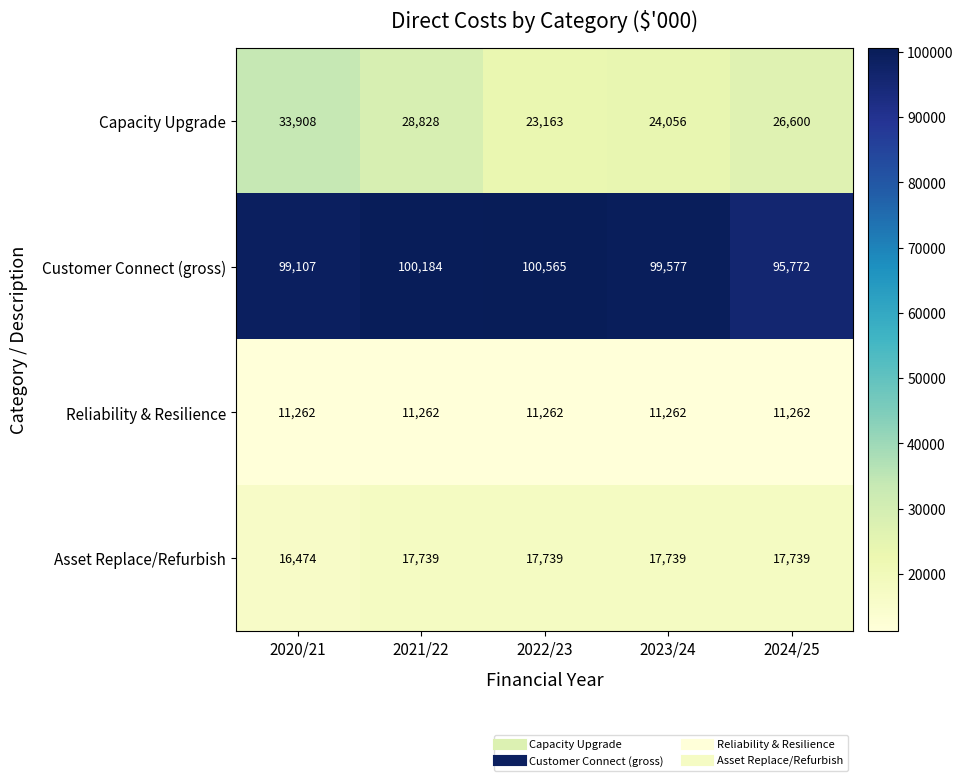

Reading left to right, list all the values displayed in this chart.

Capacity Upgrade: 33908	28828	23163	24056	26600
Customer Connect (gross): 99107	100184	100565	99577	95772
Reliability & Resilience: 11262	11262	11262	11262	11262
Asset Replace/Refurbish: 16474	17739	17739	17739	17739